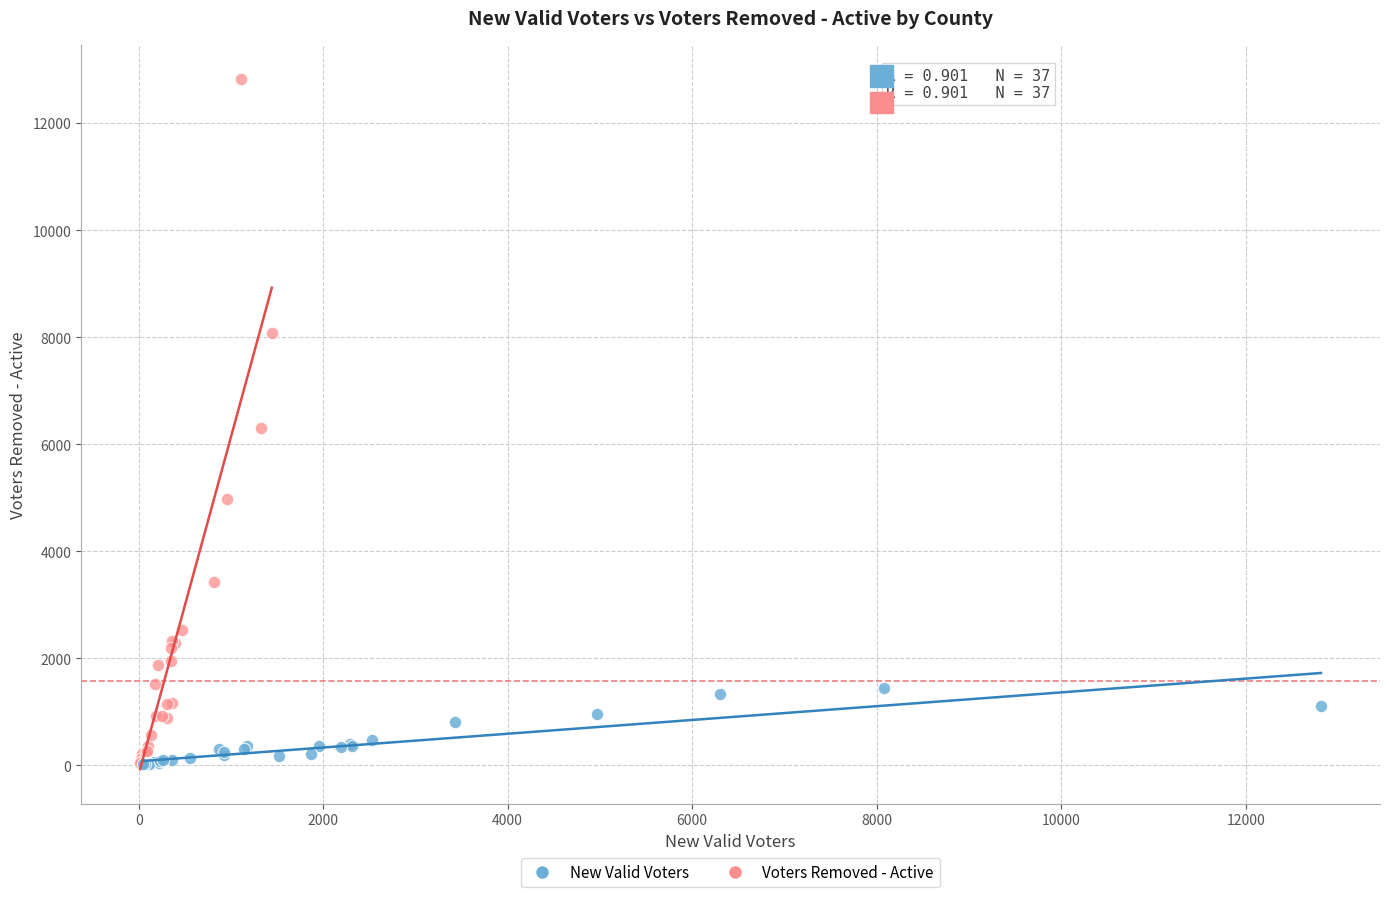

What are all the series names shown in the legend?

New Valid Voters, Voters Removed - Active